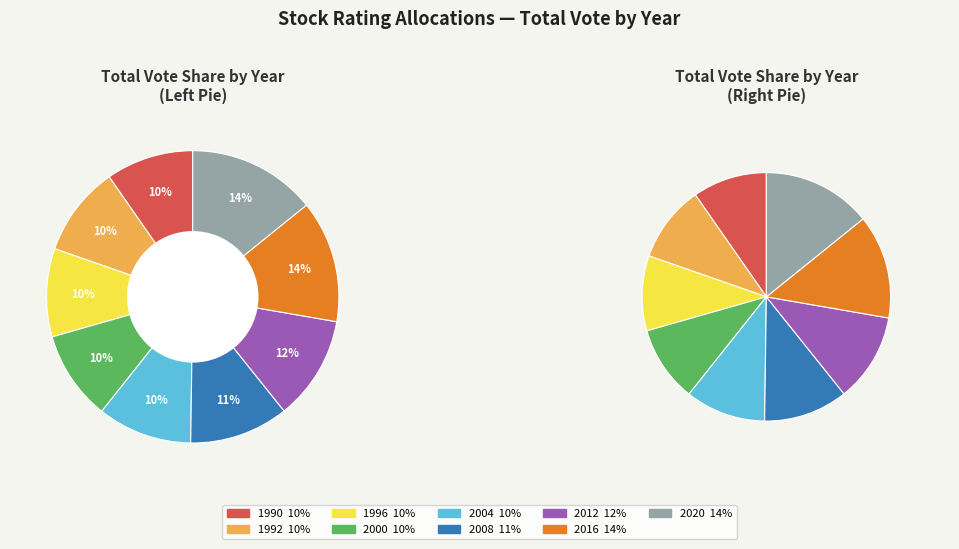

Which category has the smallest portion of the pie?

1990